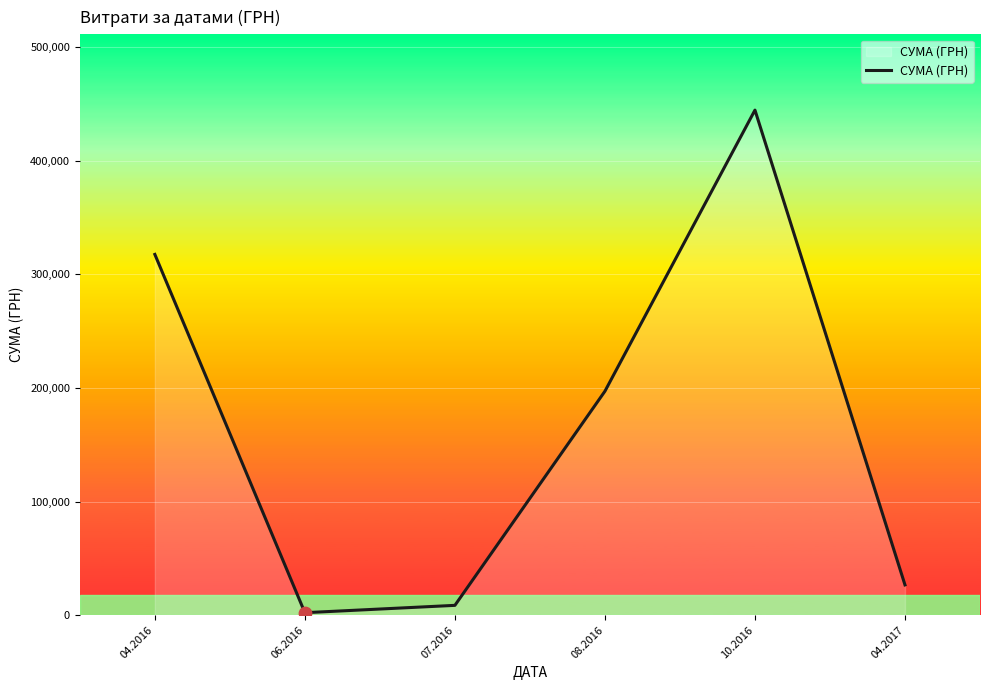

What is the change in value from 06.2016 to 10.2016?

+442319.1